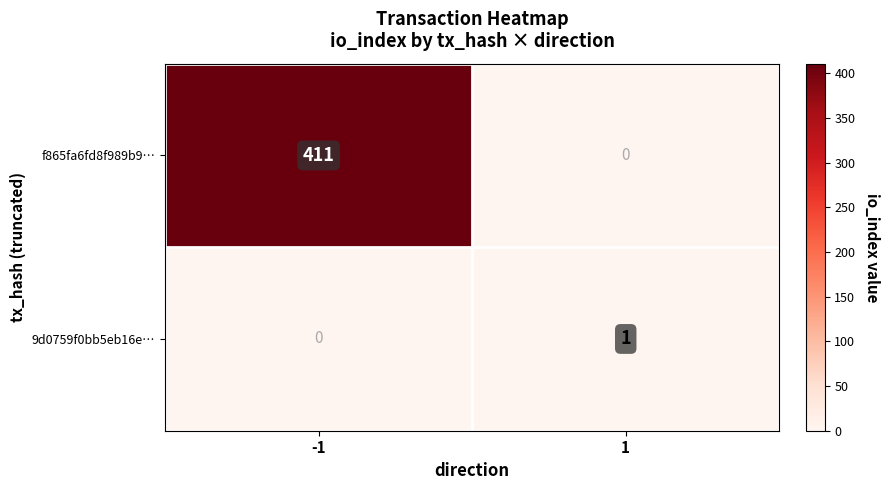

What is the spread (max minus min) of values at -1?

411